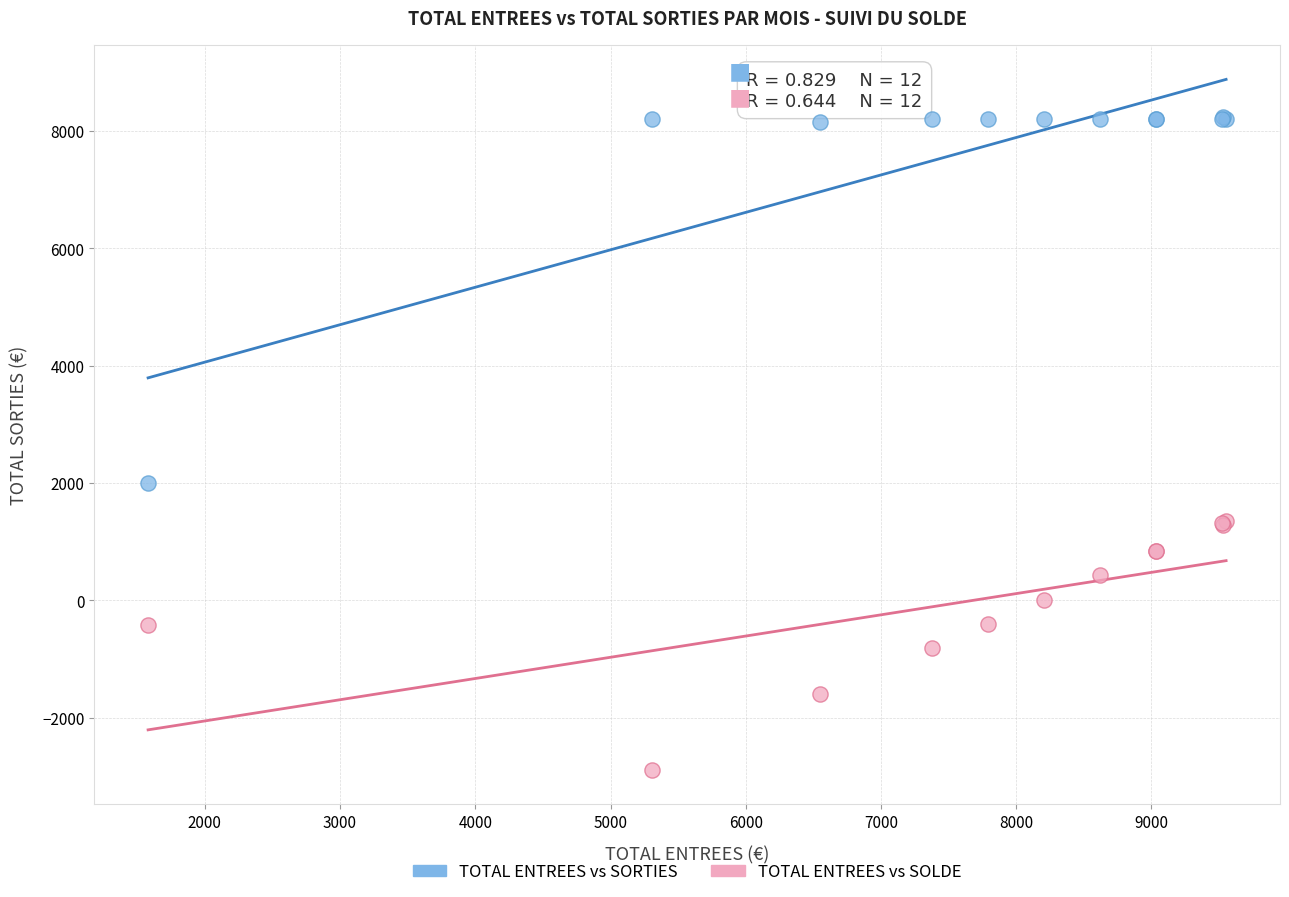

What is the X range (max minus min) for the scatter plot?

7970.6